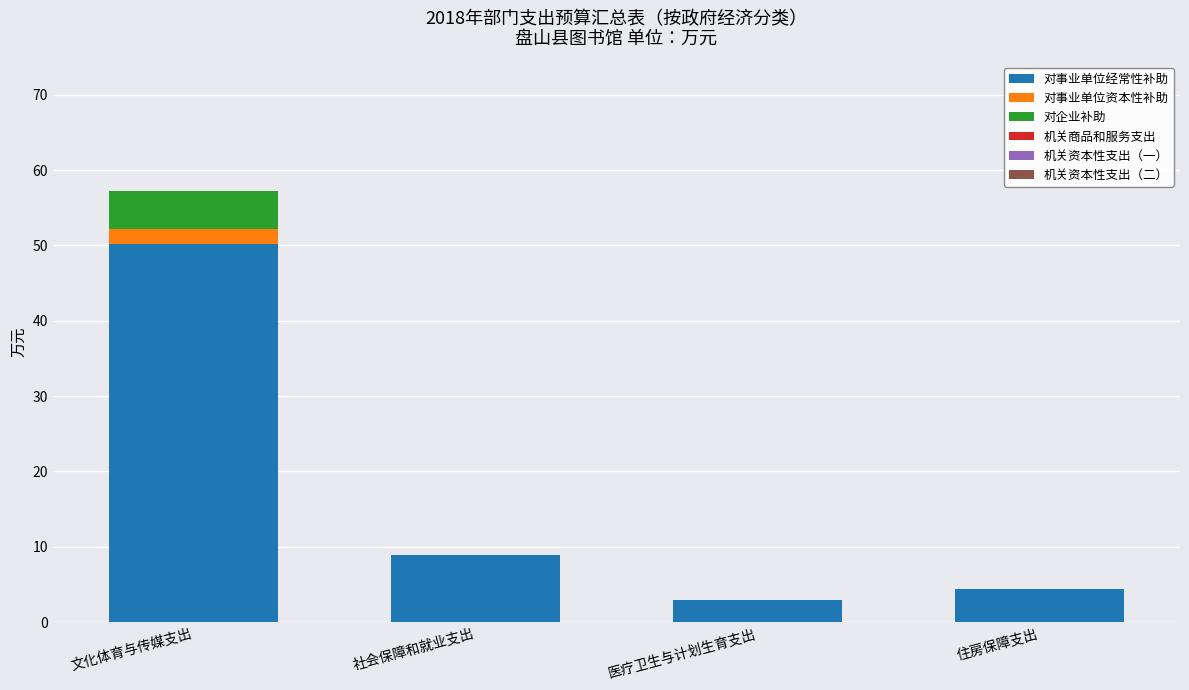

What is the total value across all series at 社会保障和就业支出?

8.9